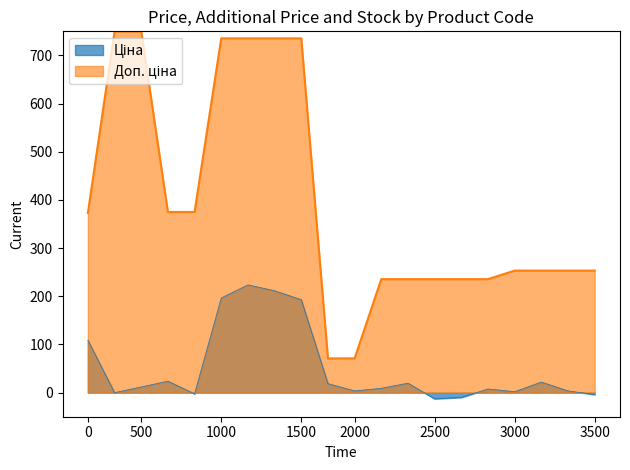

What is the spread (max minus min) of values at 0?

264.1